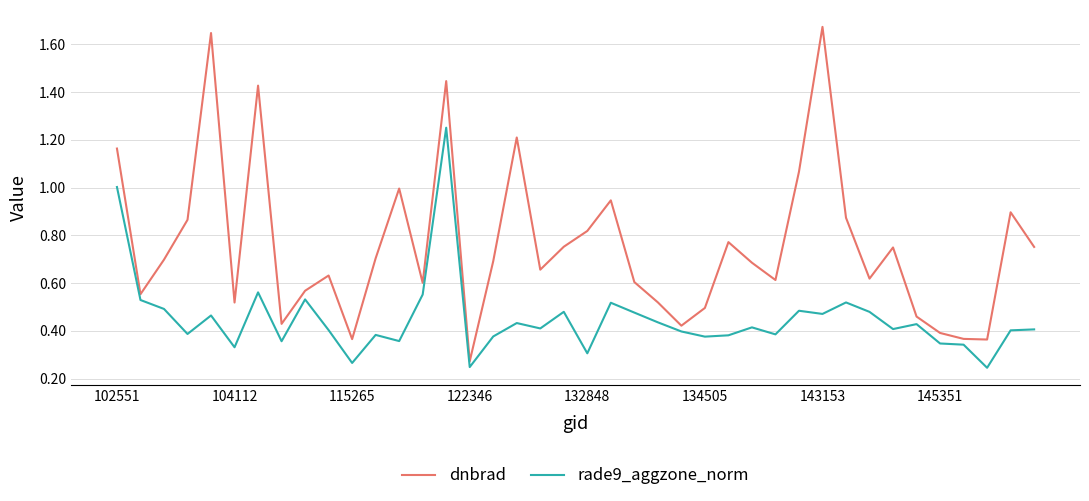

Is this an area chart (filled region under the line)?

No